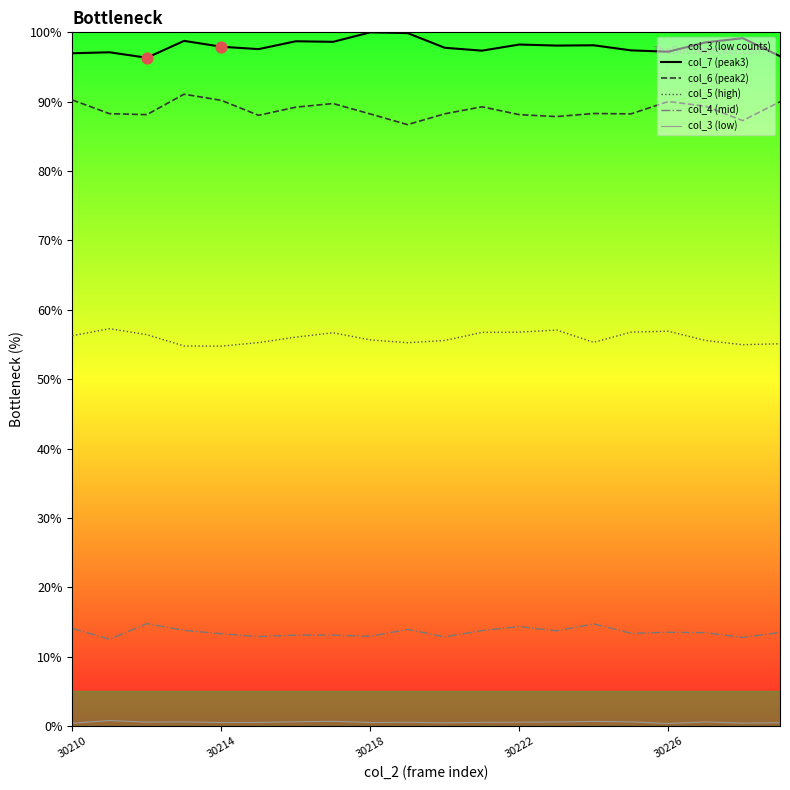

Which series has the largest total across all categories?

col_7 (peak3)